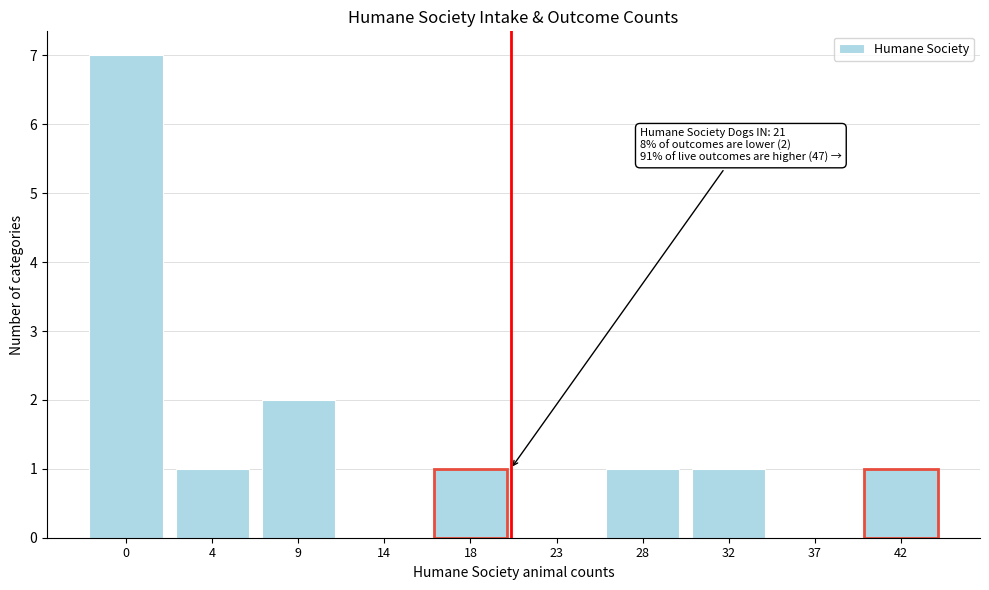

Reading left to right, extract all data points from this chart.

0=7	4=1	9=2	14=0	18=1	23=0	28=1	32=1	37=0	42=1